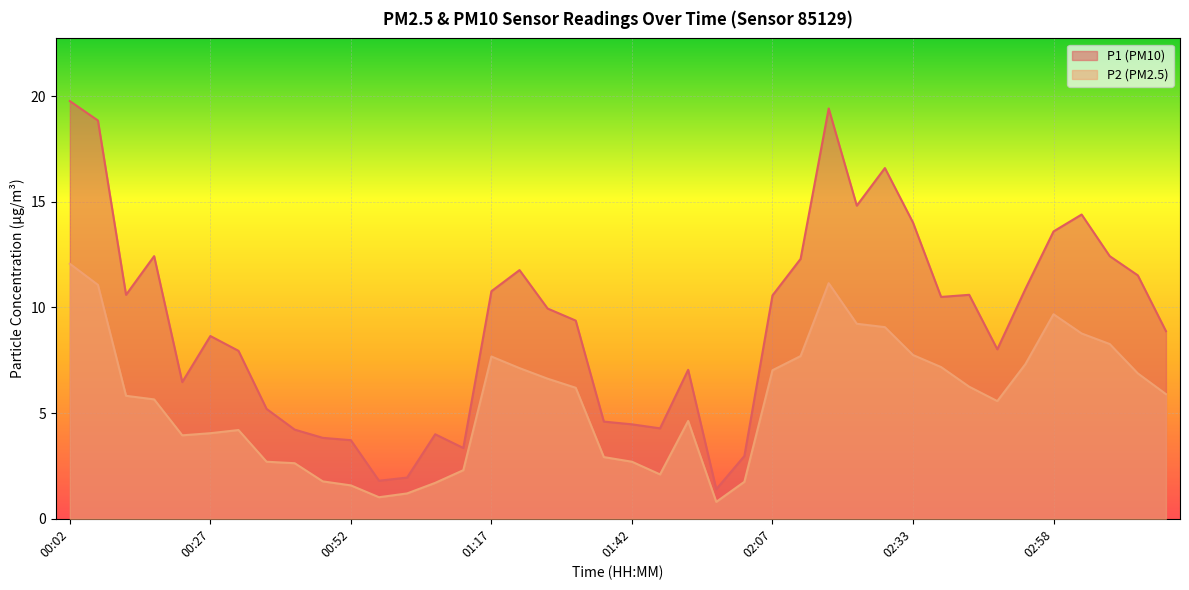

In P2, how many points are higher than both neighbors (excluding endpoints)?

5